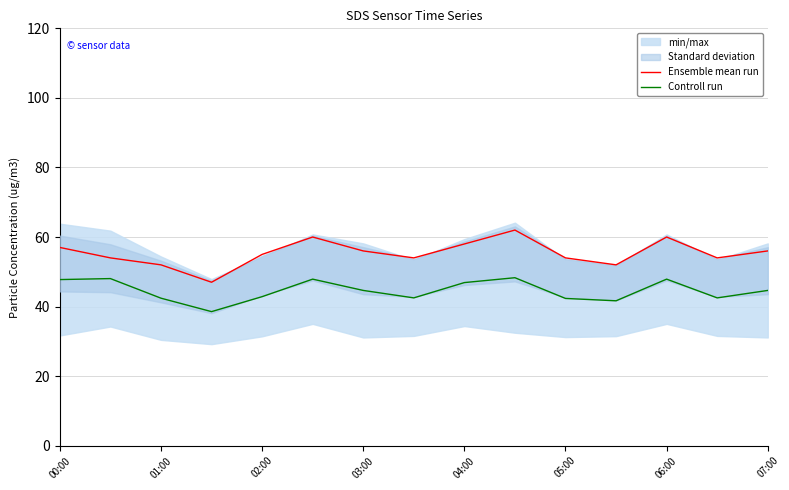

The value of Controll run at 04:00 is 63.5. True or false?

False